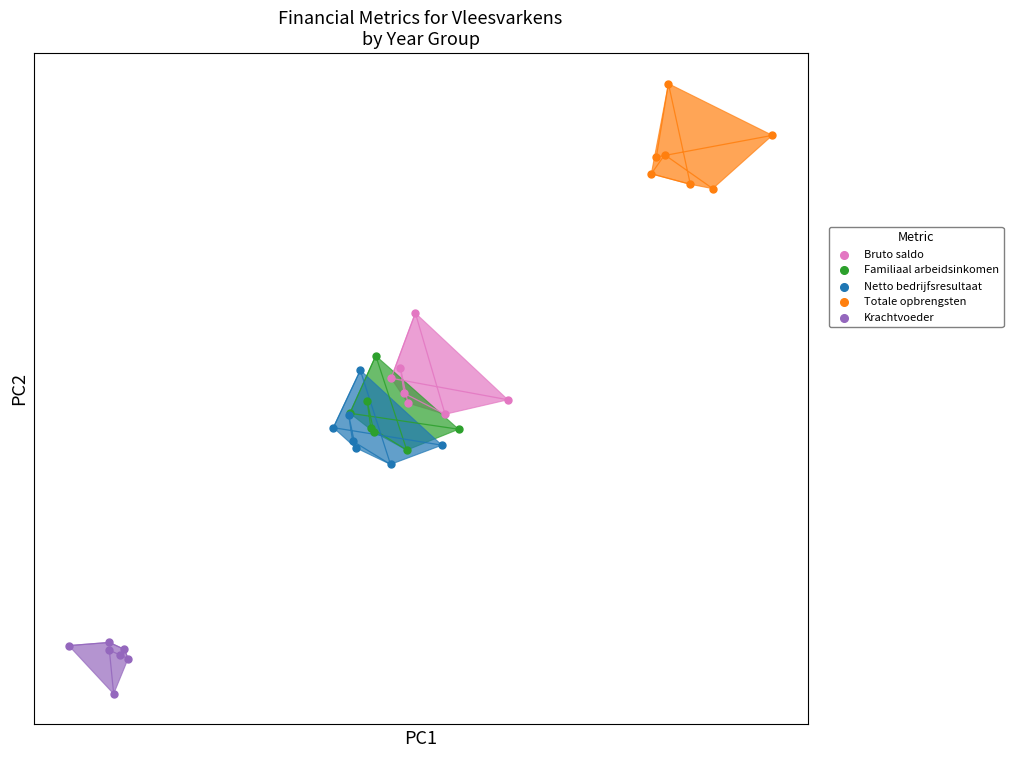

Which series contains the highest Y value?

Totale opbrengsten